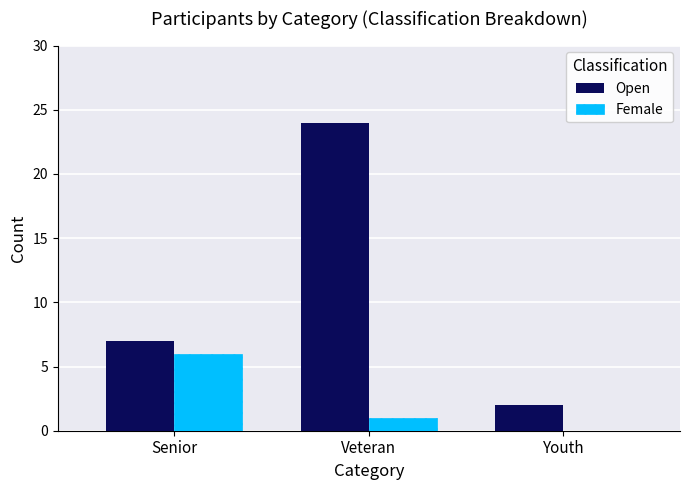

What is the difference between the Female values at Senior and Veteran?

5